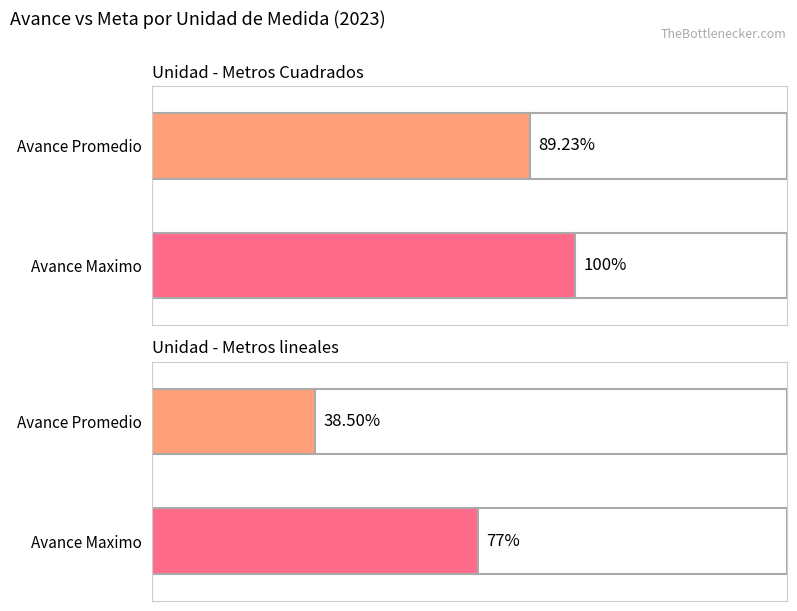

How many bars are there in each group?

2